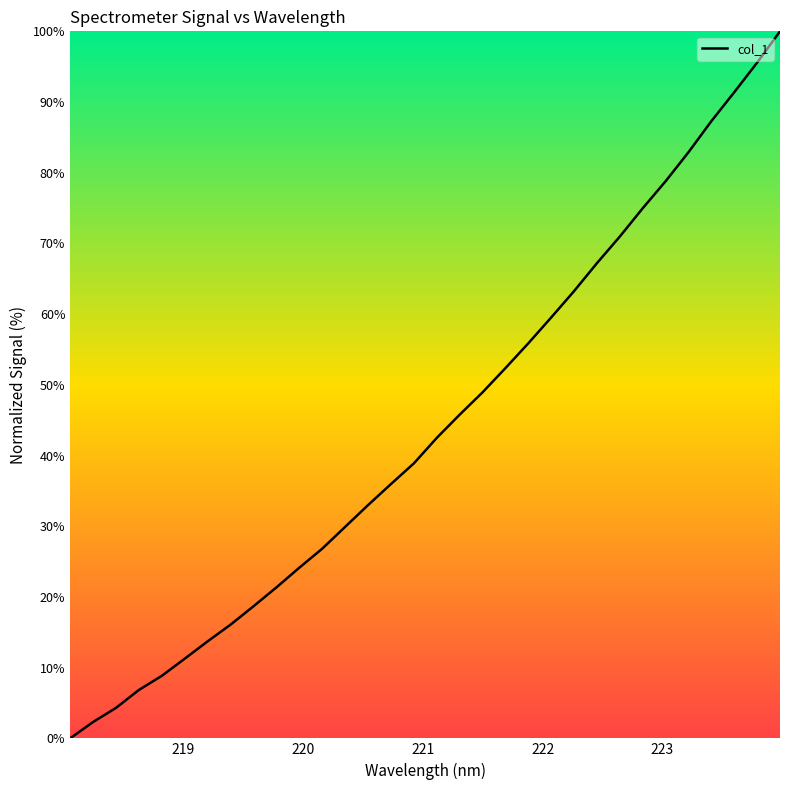

What is the average value?

44.0